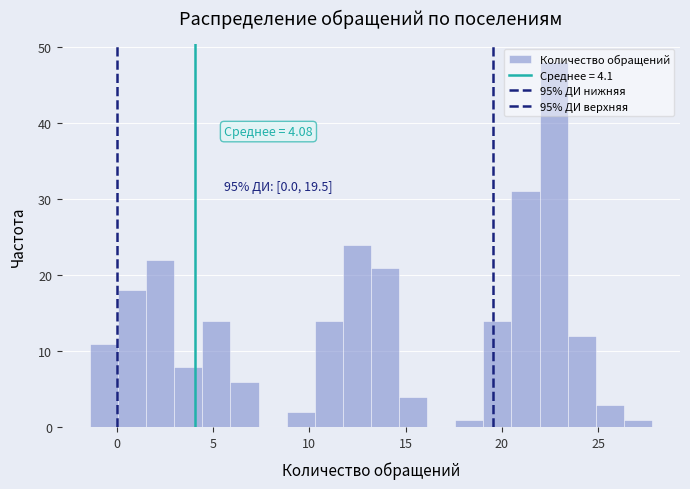

Around what value on the x-axis is the tallest bar? Give the approximate position of its centre, as read against the axis.

22.5